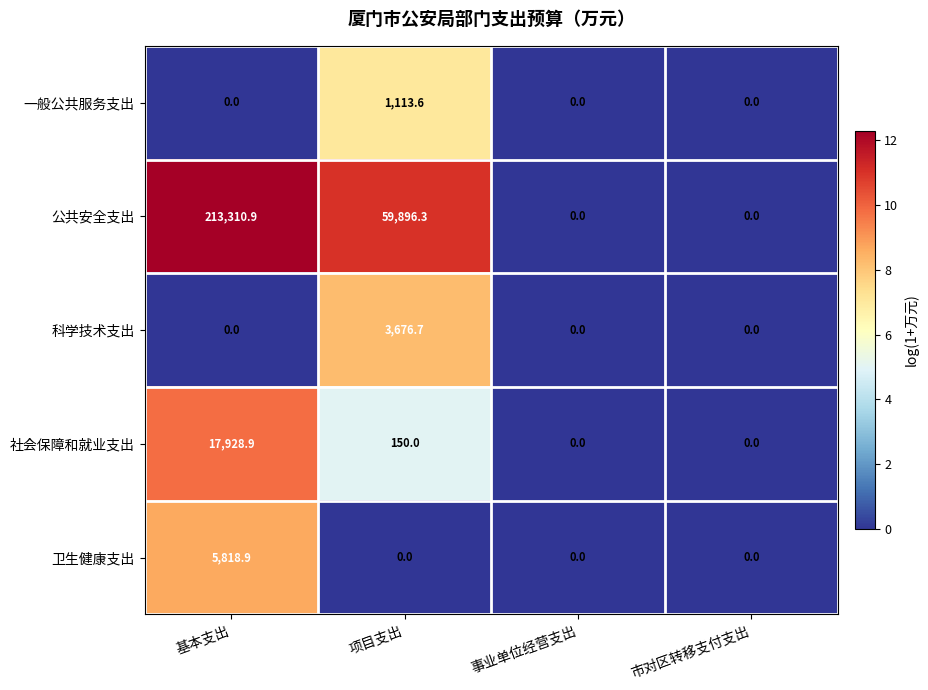

Which series has the largest total across all categories?

公共安全支出